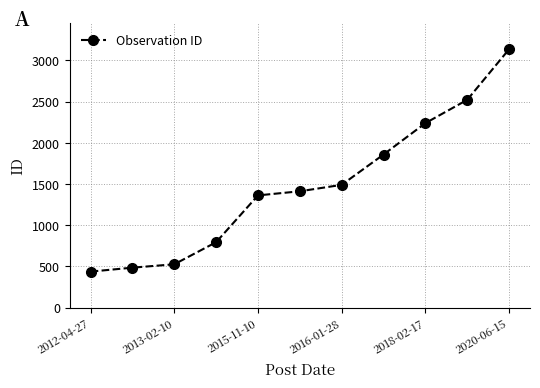

Reading left to right, extract all data points from this chart.

437	485	526	794	1362	1412	1490	1858	2239	2522	3136